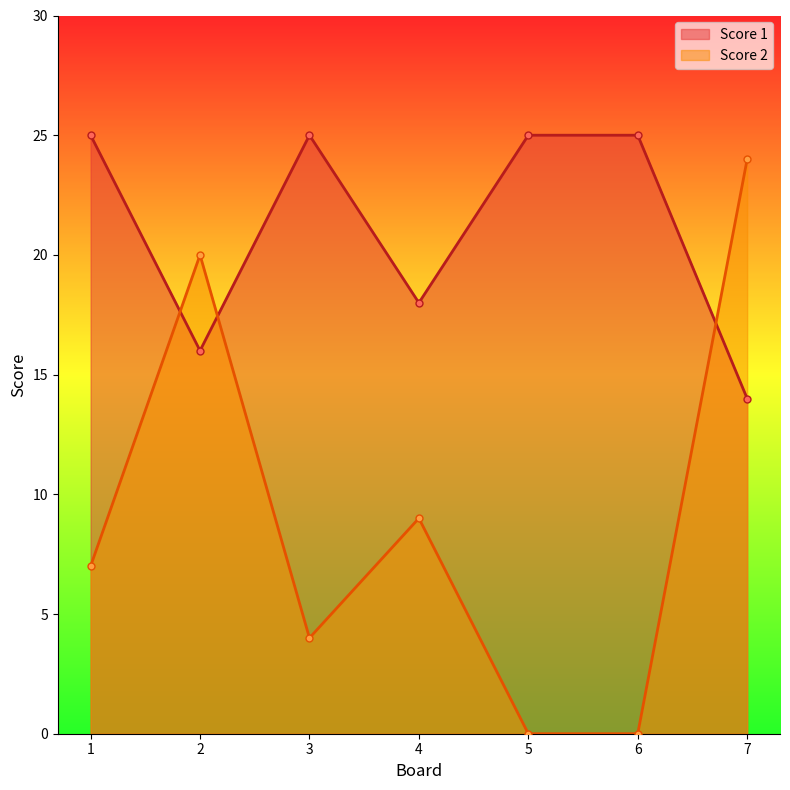

At which label does Score 1 reach its peak?

1